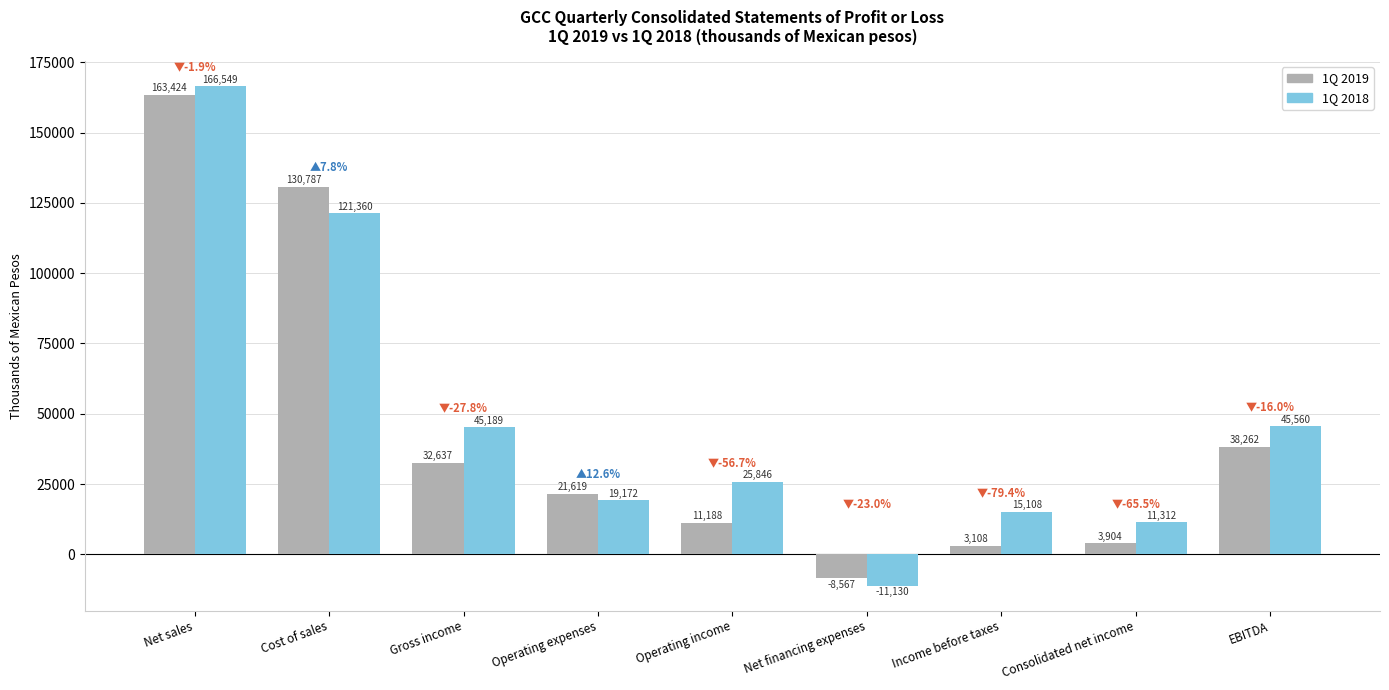

What value does the 1Q 2018 series have at Operating income, to the nearest 10?

25850